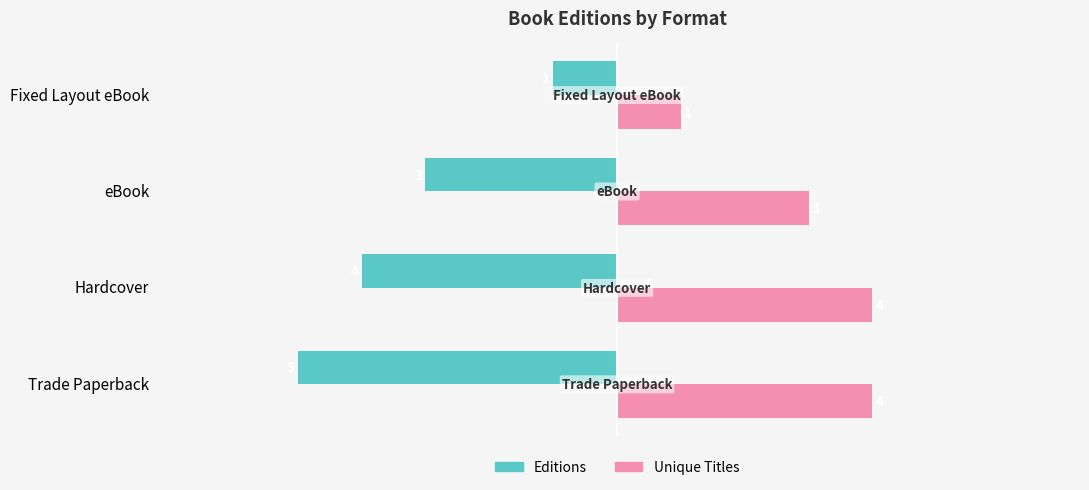

What is the difference between the highest and lowest values at eBook?

6